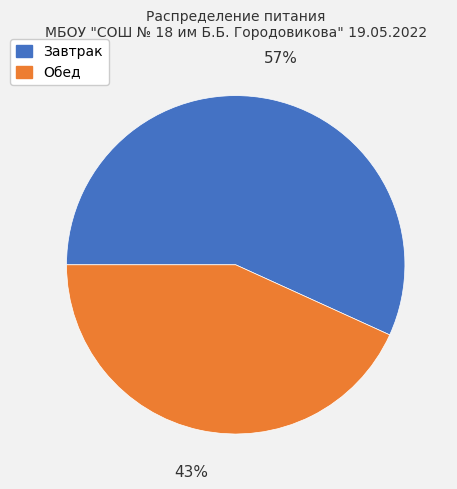

Which slice is the largest?

Завтрак